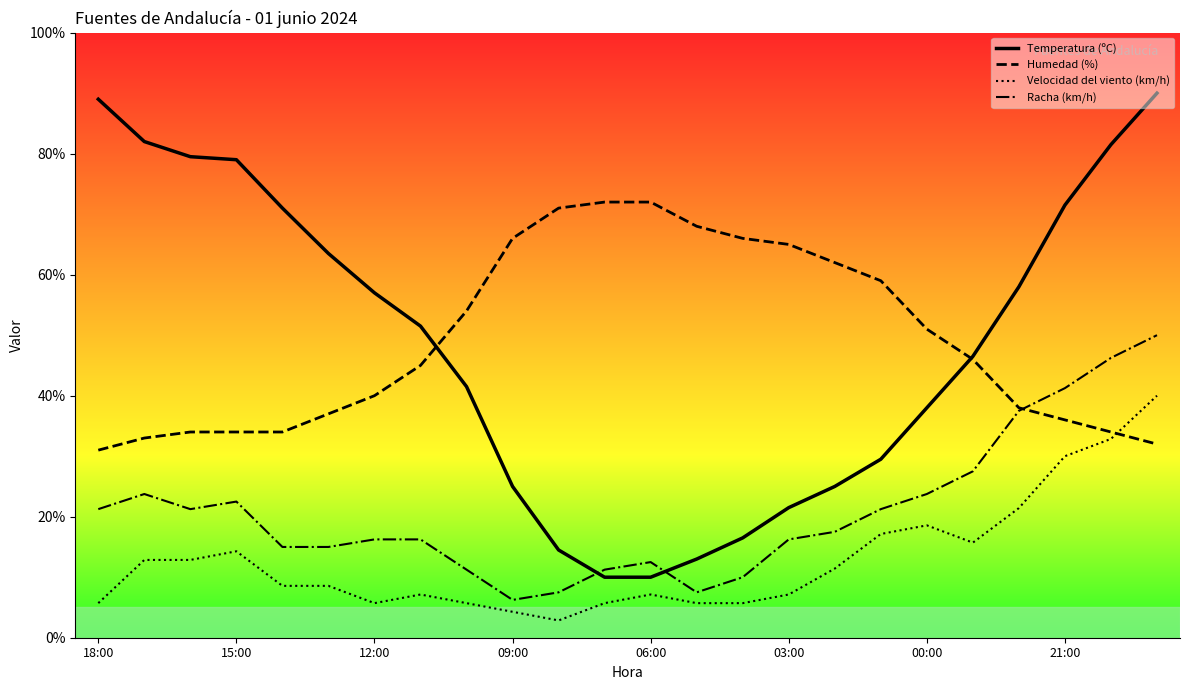

What is the label of the 12th point from the left?

11